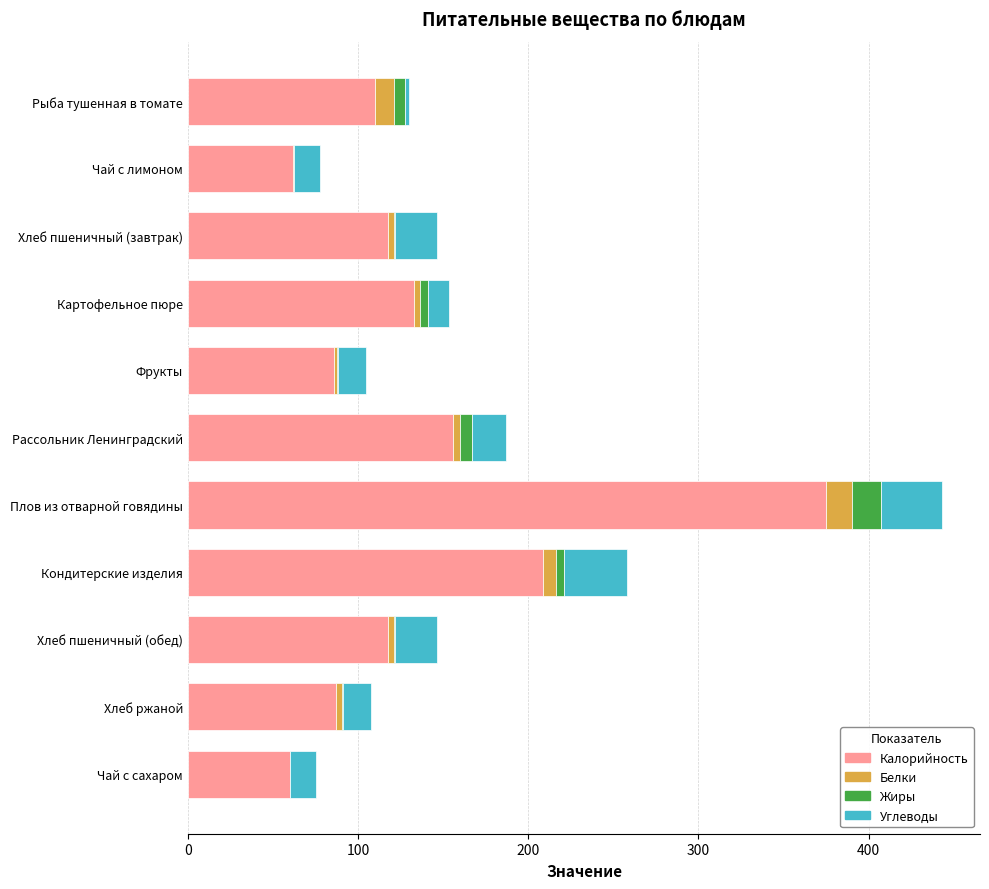

What are all the series names shown in the legend?

Калорийность, Белки, Жиры, Углеводы